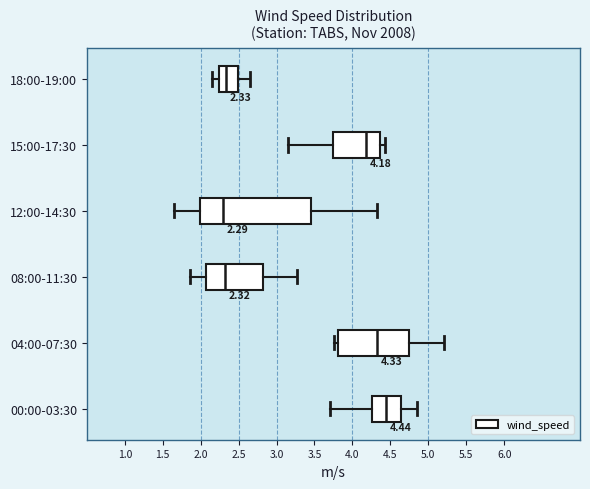

Comparing the boxes themselves (not the whiskers), which one is the widest?

12:00-14:30